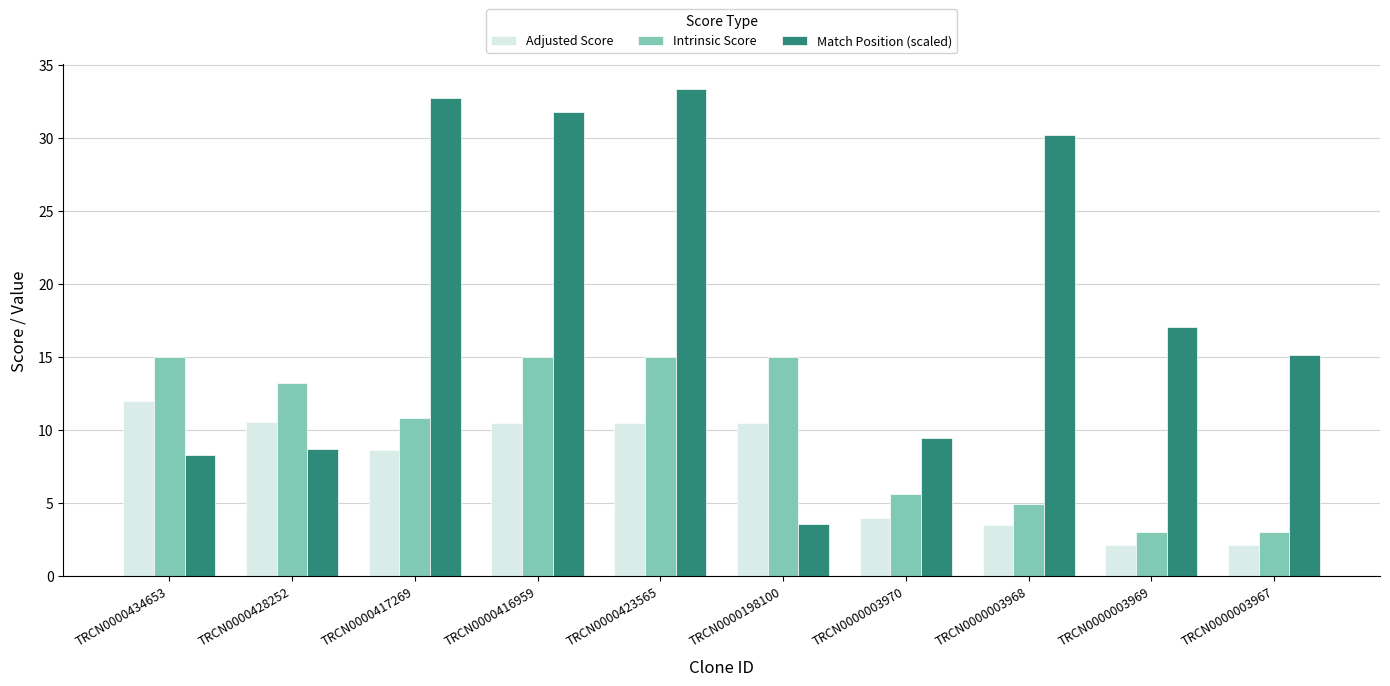

Rank the categories by Match Position (scaled) value from lowest to highest.

TRCN0000198100, TRCN0000434653, TRCN0000428252, TRCN0000003970, TRCN0000003967, TRCN0000003969, TRCN0000003968, TRCN0000416959, TRCN0000417269, TRCN0000423565